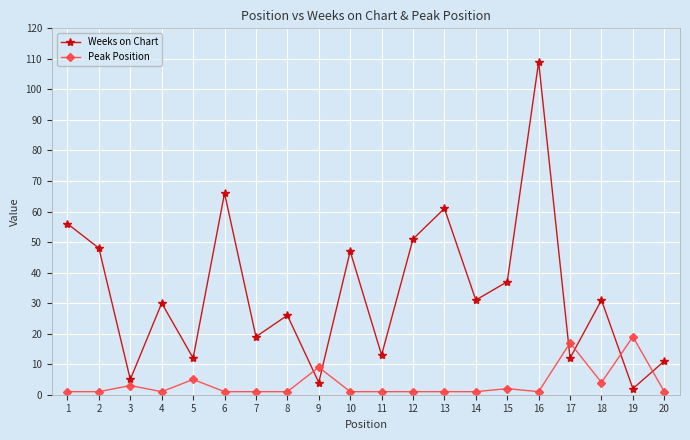

At how many categories does at least one series exceed 105?

1